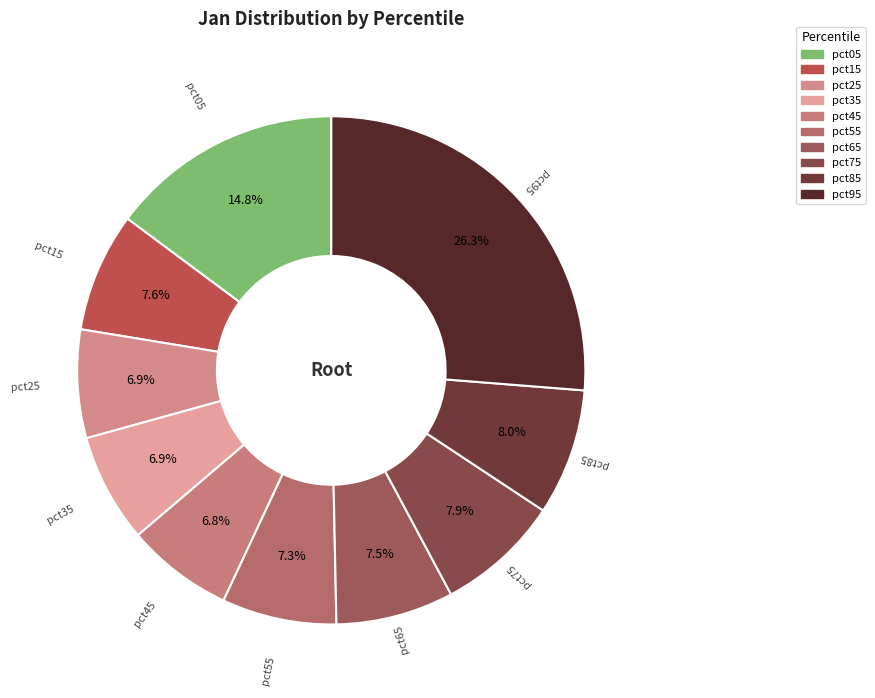

How many slices are in this pie chart?

10